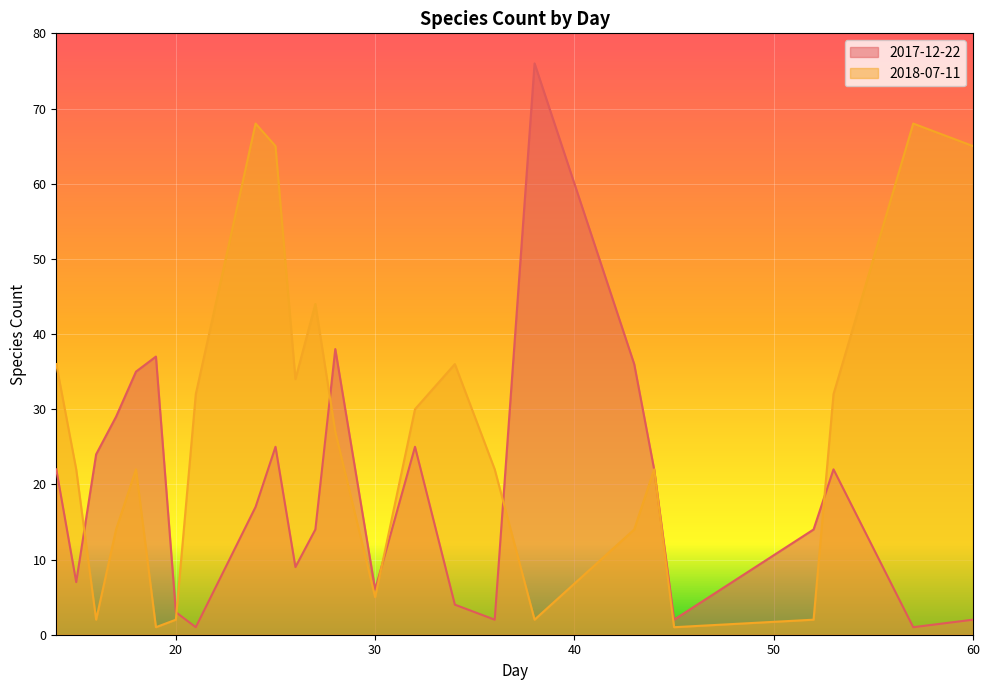

The value of 2018-07-11 at 57 is 68. True or false?

True